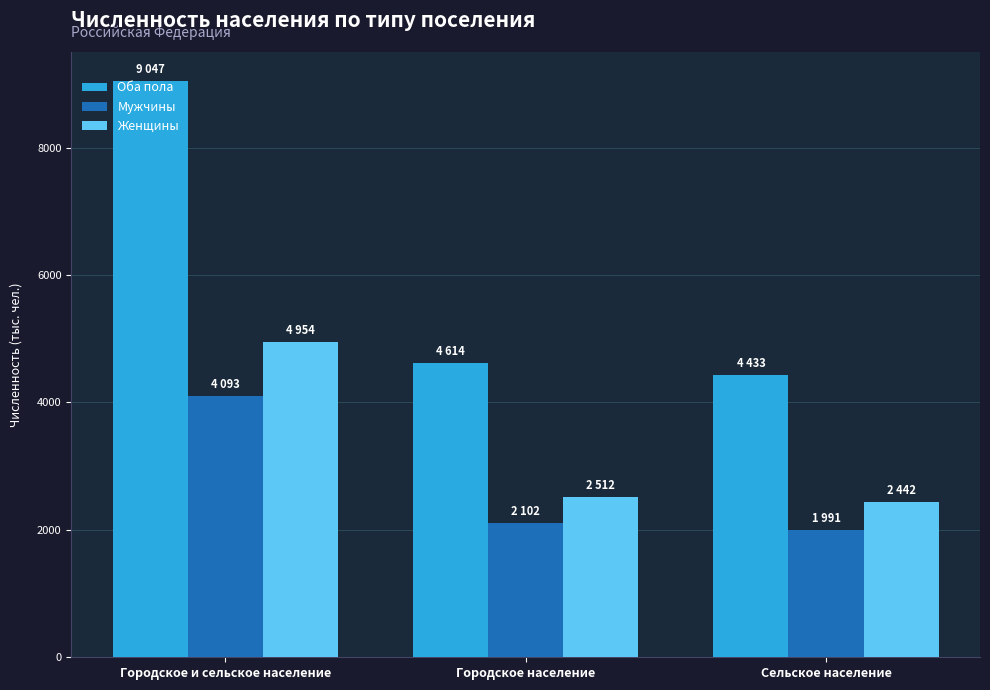

Where does the Оба пола series first go above 4614?

Городское и сельское население